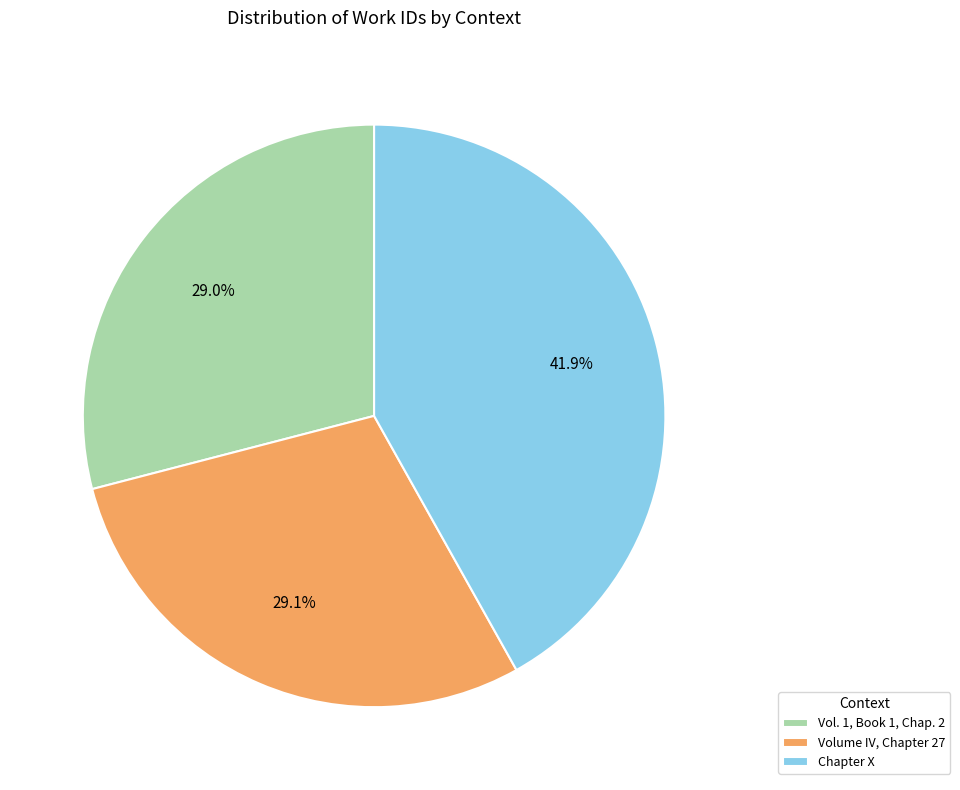

To the nearest percent, what is the combined percentage of Vol. 1, Book 1, Chap. 2 and Chapter X?

71%